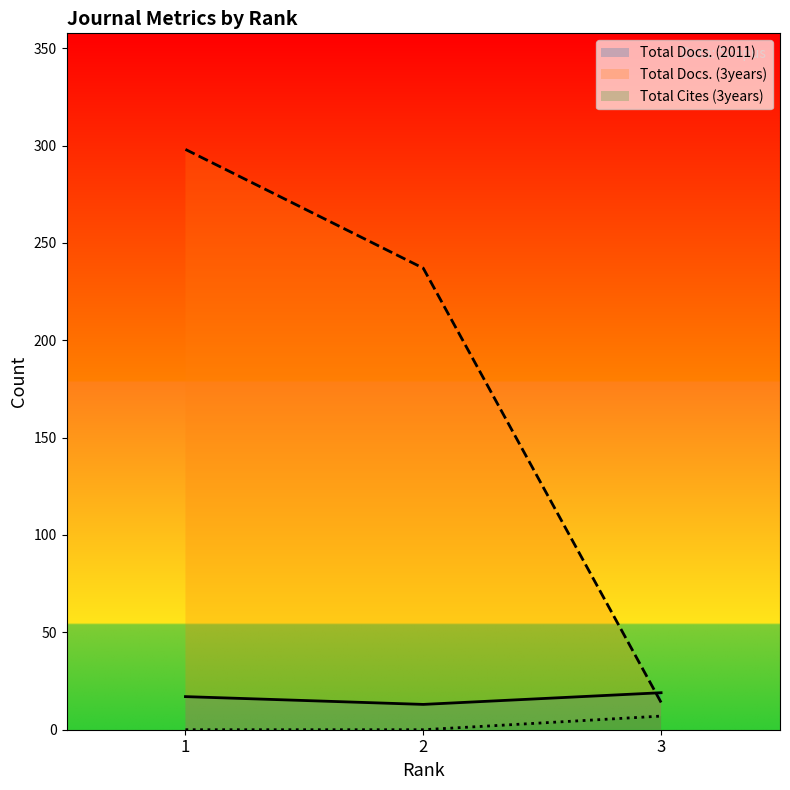

What is the value of the Total Docs. (2011) point at the 3rd from the left?

19